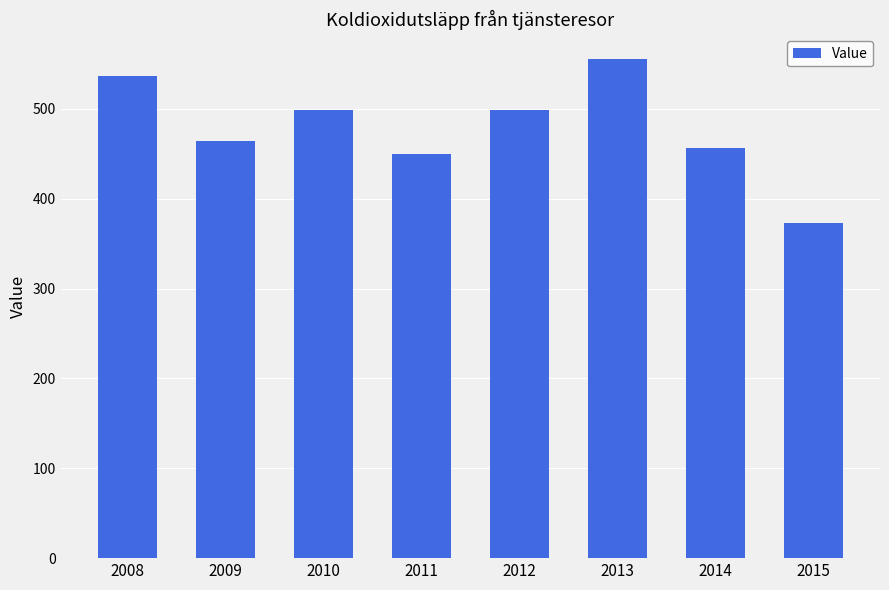

Which has a higher value, 2009 or 2015?

2009